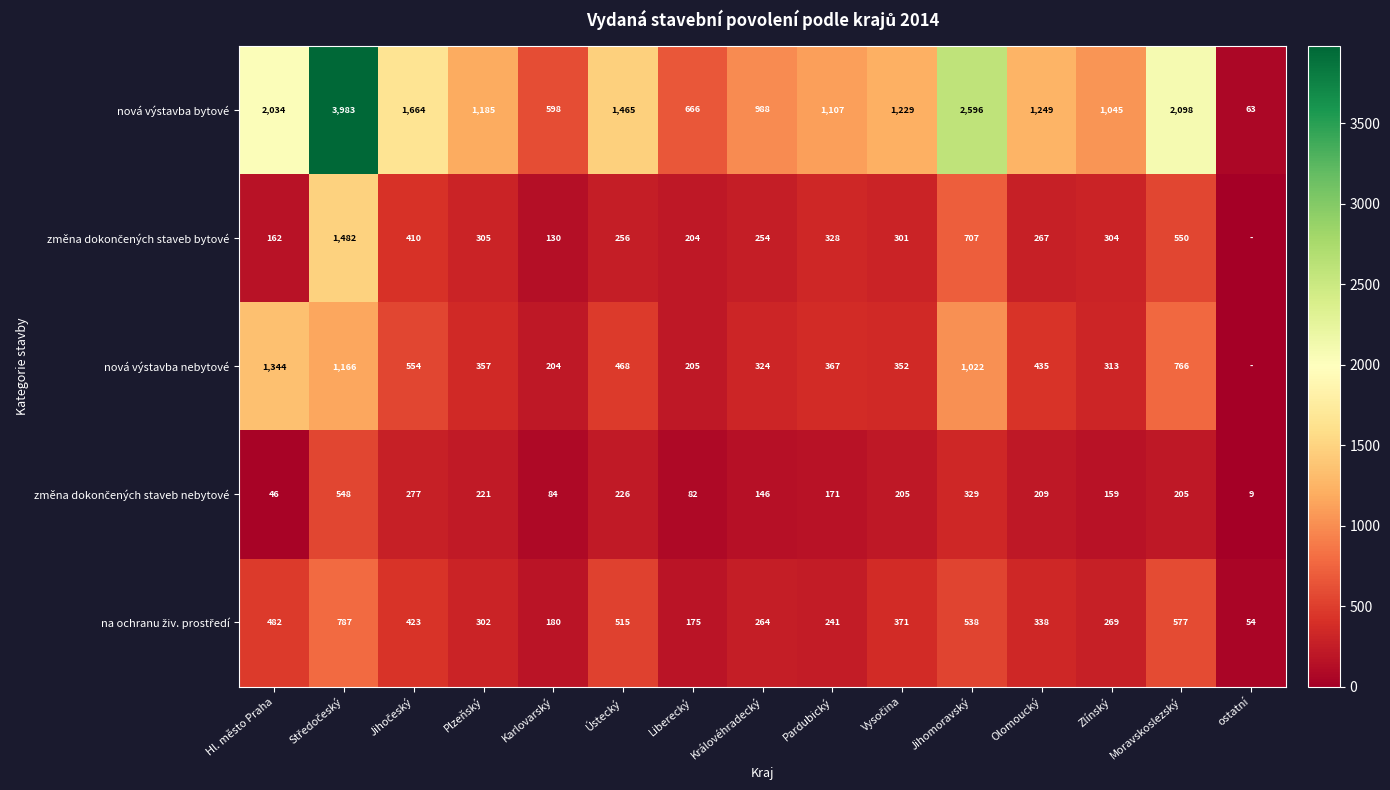

Read the nová výstavba bytové value at ostatní, to the nearest 10.

60